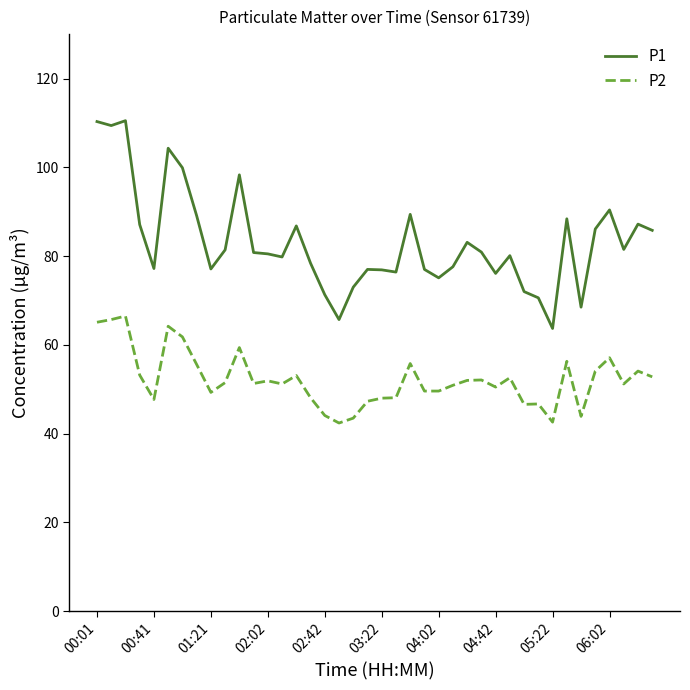

What is the difference between the maximum and minimum values in the P1 series?

46.8